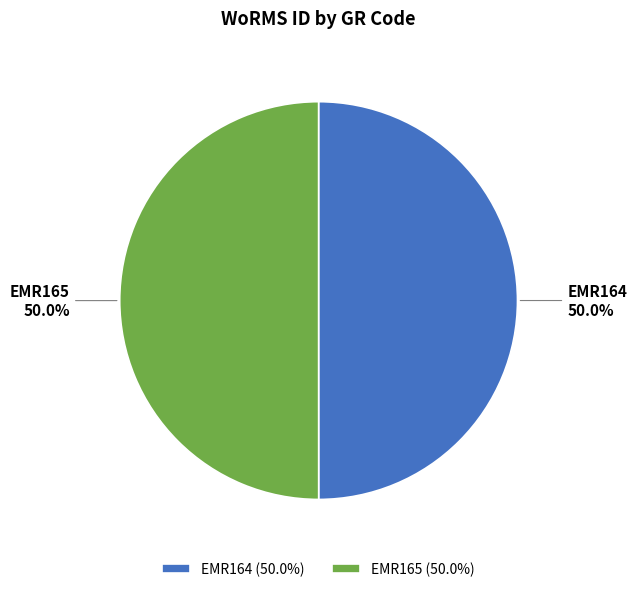

What percentage is the EMR164 slice, to the nearest percent?

50%